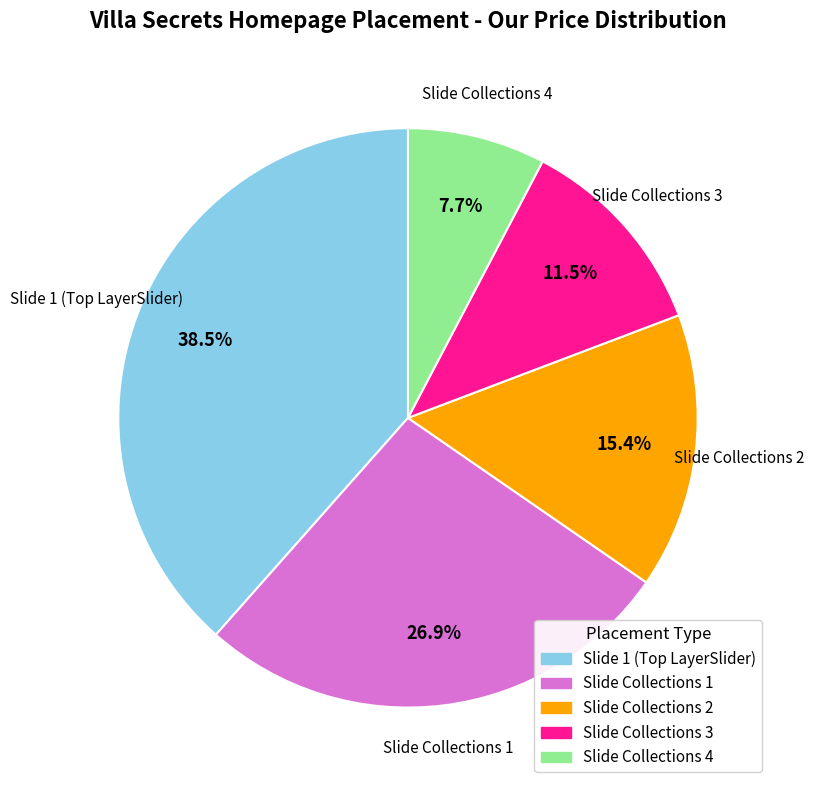

Is the sum of Slide Collections 1 and Slide Collections 4 greater than half?

No